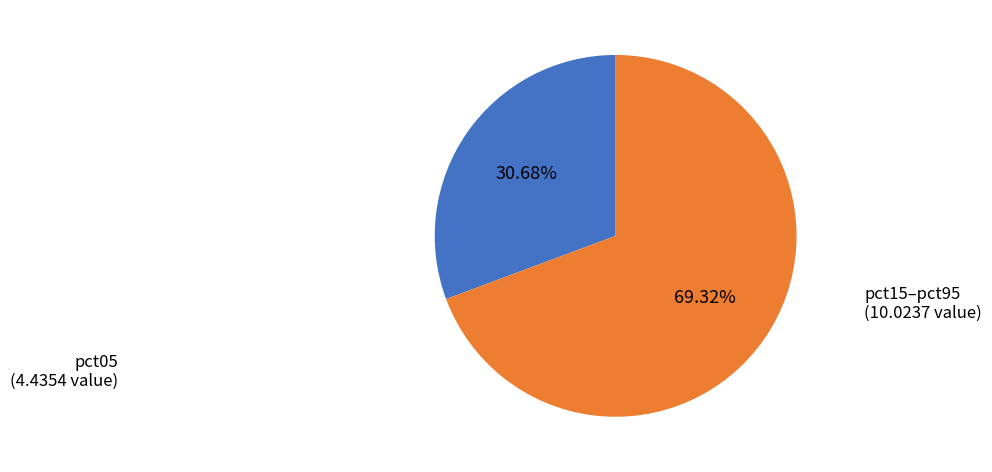

Does any single category account for the majority?

Yes